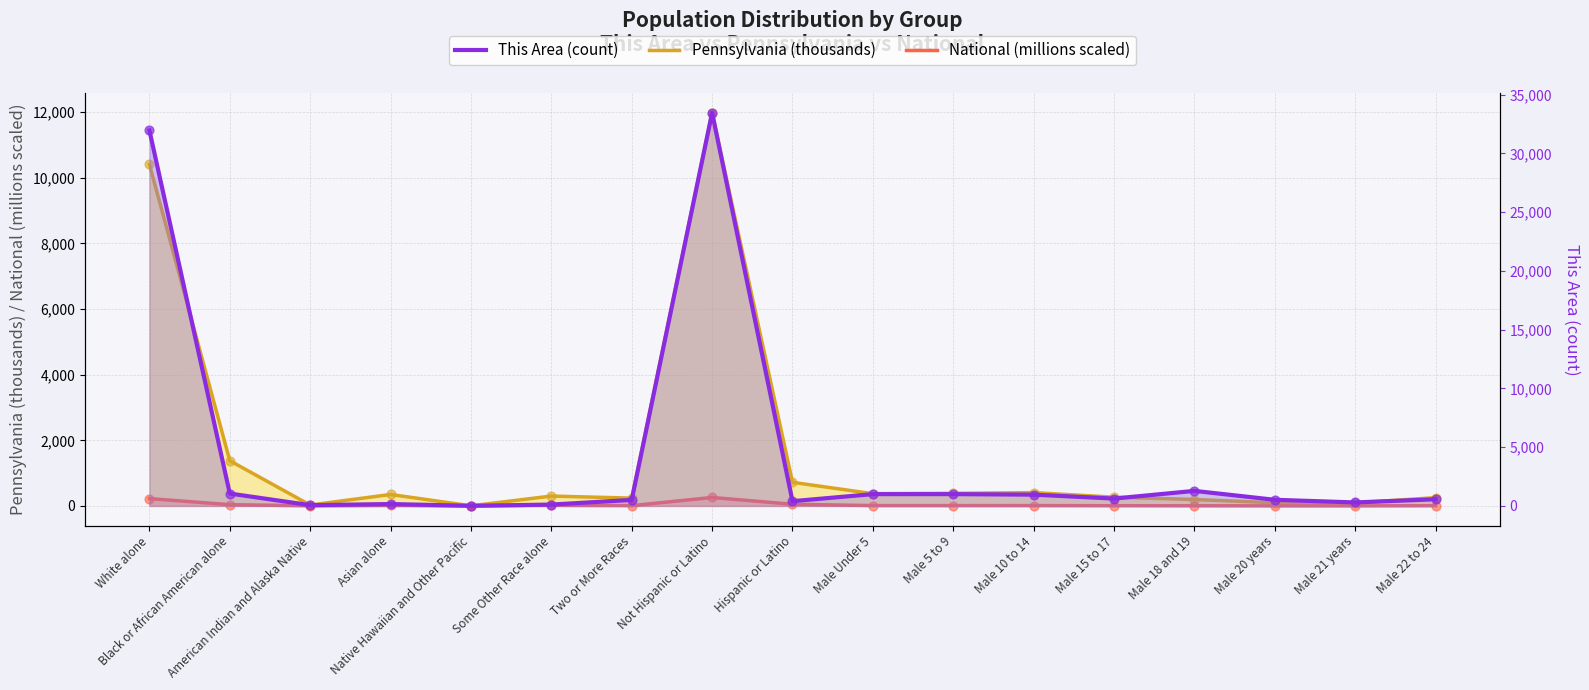

Which series has the widest spread of Y values?

This Area (count)